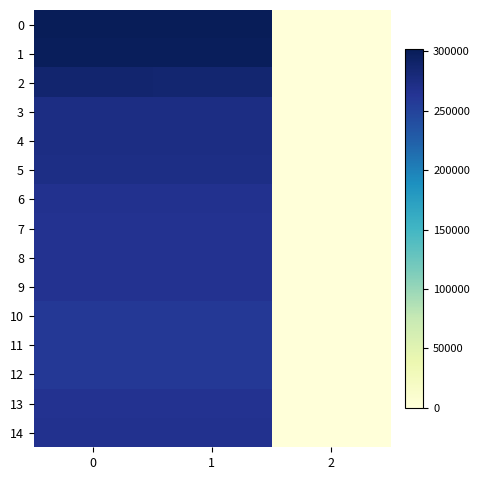

Reading left to right, transcribe all the data shown in this chart.

0: 0=301552	1=301552	2=0
1: 0=298242	1=298242	2=0
2: 0=287246	1=285246	2=0
3: 0=274451	1=274451	2=0
4: 0=274451	1=274451	2=0
5: 0=273202	1=273202	2=0
6: 0=267220	1=267220	2=0
7: 0=265593	1=265593	2=0
8: 0=265593	1=265593	2=0
9: 0=265581	1=265581	2=0
10: 0=260052	1=260052	2=0
11: 0=260052	1=260052	2=0
12: 0=260052	1=260052	2=0
13: 0=266172	1=266172	2=0
14: 0=266242	1=266242	2=0